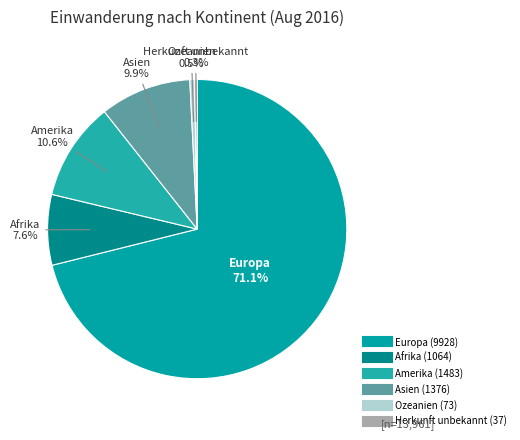

Approximately how many times larger is the value at Asien compared to Amerika?

0.9